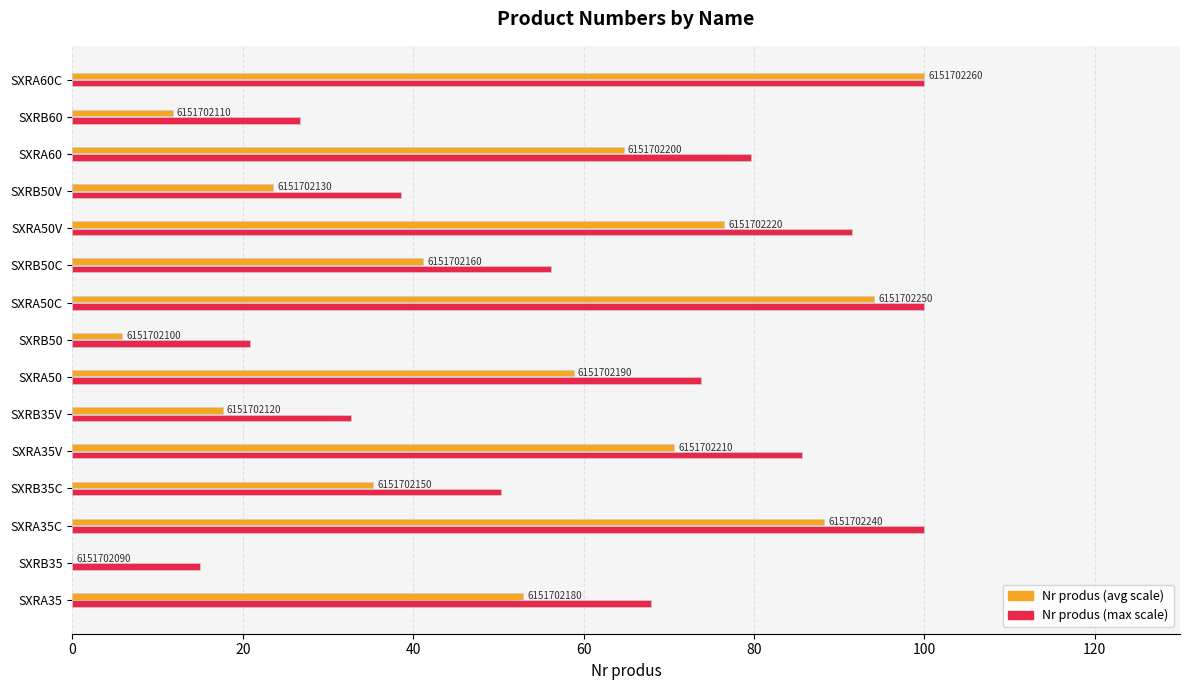

What are all the series names shown in the legend?

Nr produs (avg scale), Nr produs (max scale)